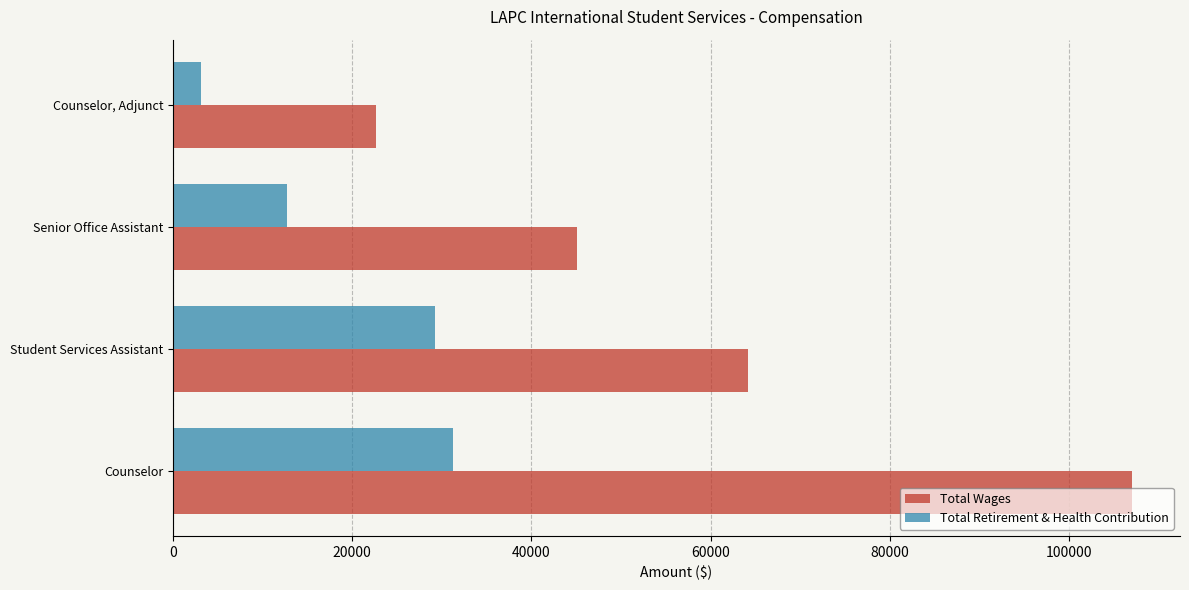

Rank the categories by Total Wages value from lowest to highest.

Counselor, Adjunct, Senior Office Assistant, Student Services Assistant, Counselor